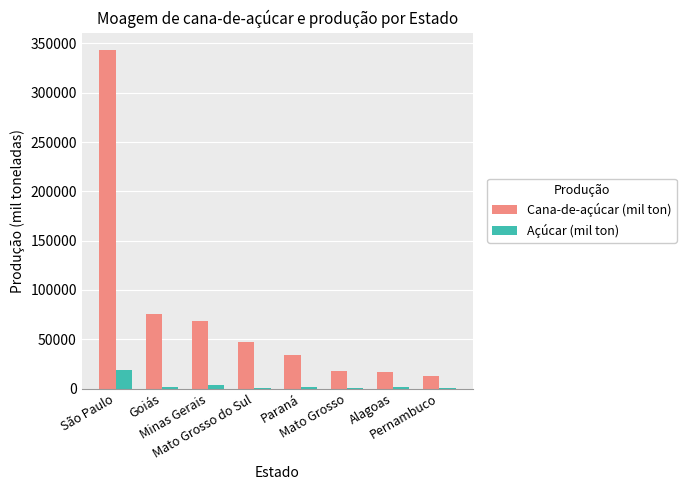

Which series has the largest total across all categories?

Cana-de-açúcar (mil ton)